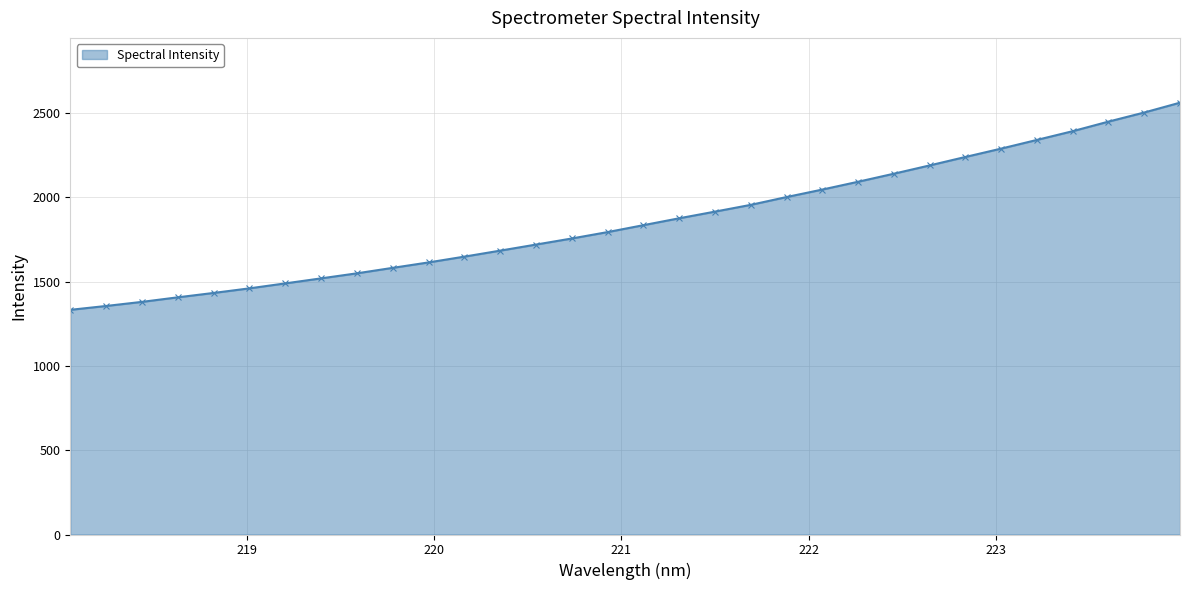

How many data points are less than 1835?

16